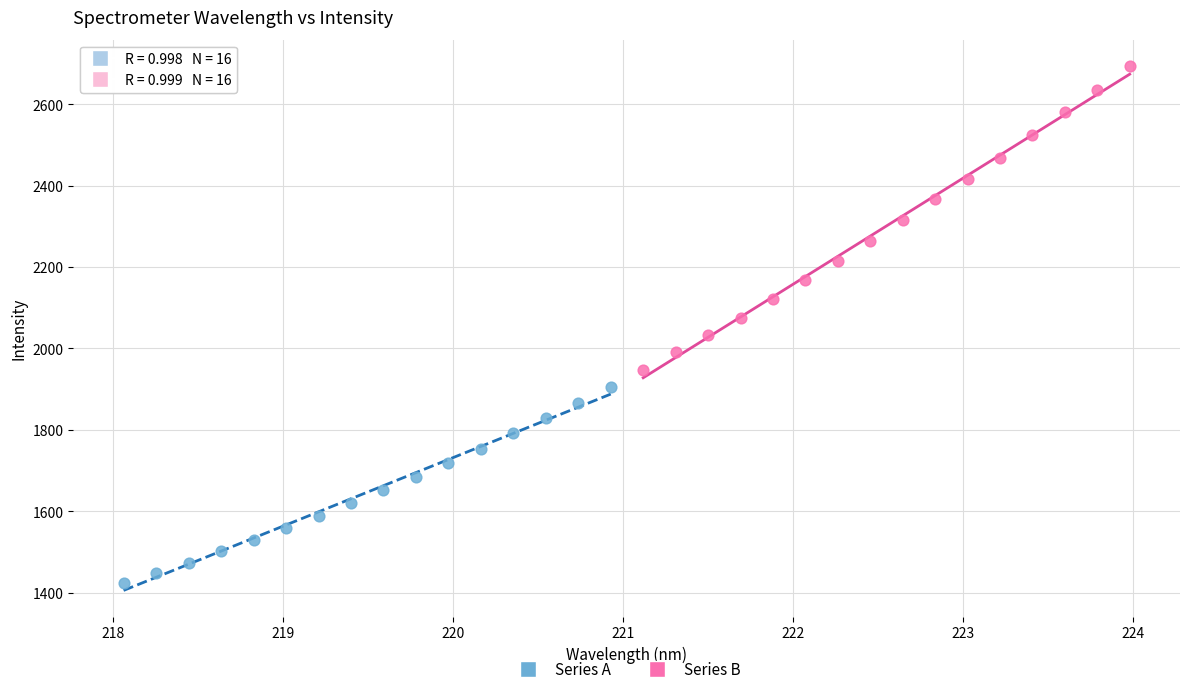

Which series contains the highest Y value?

Series B